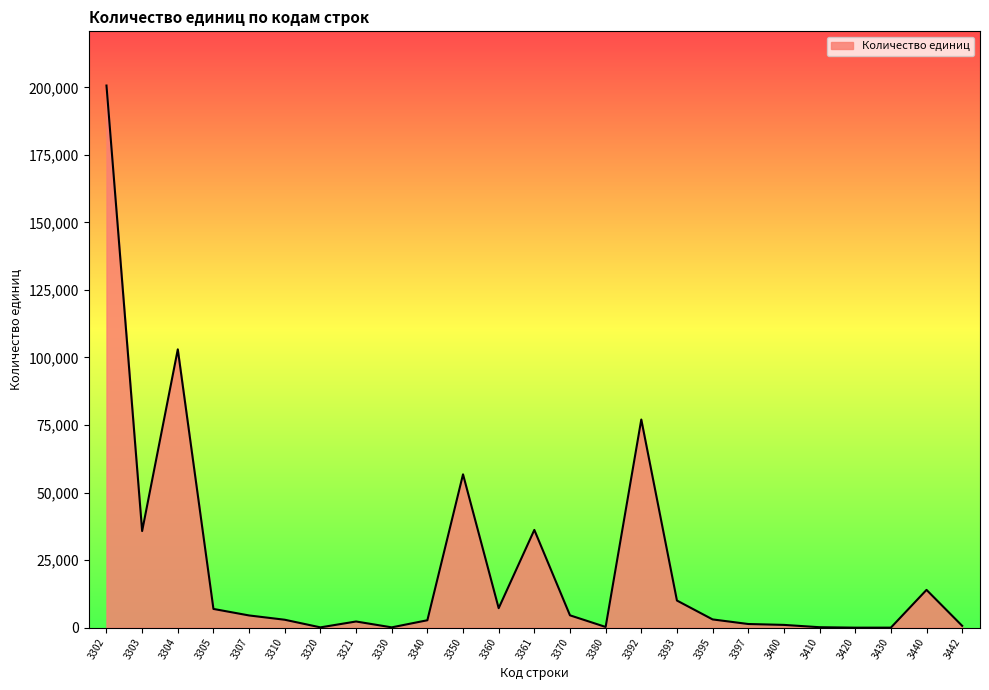

How many lines are shown in the chart?

1